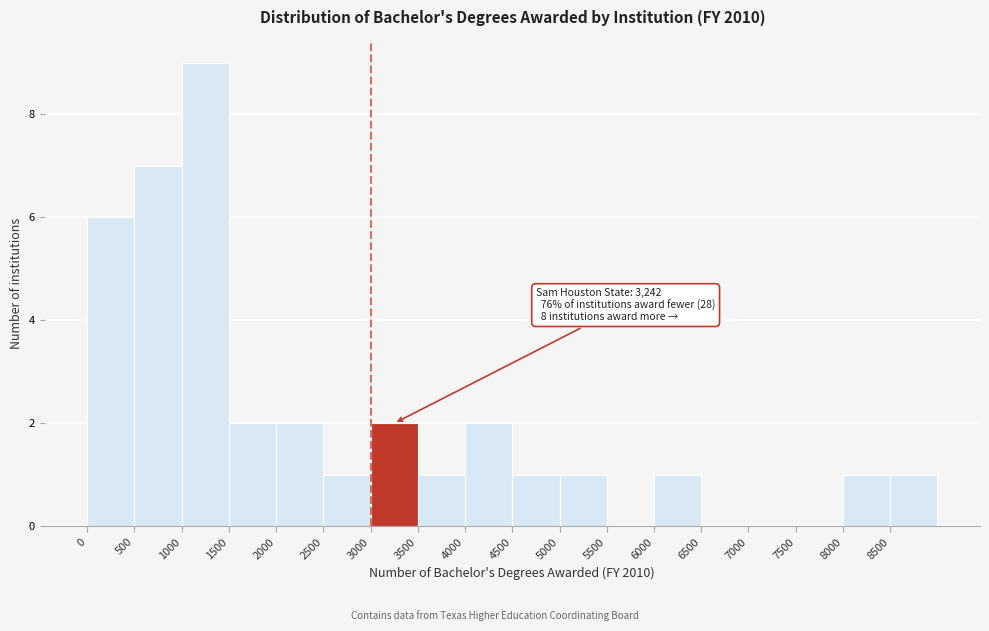

Over which range of the x-axis is the bar tallest?

1000 to 1500